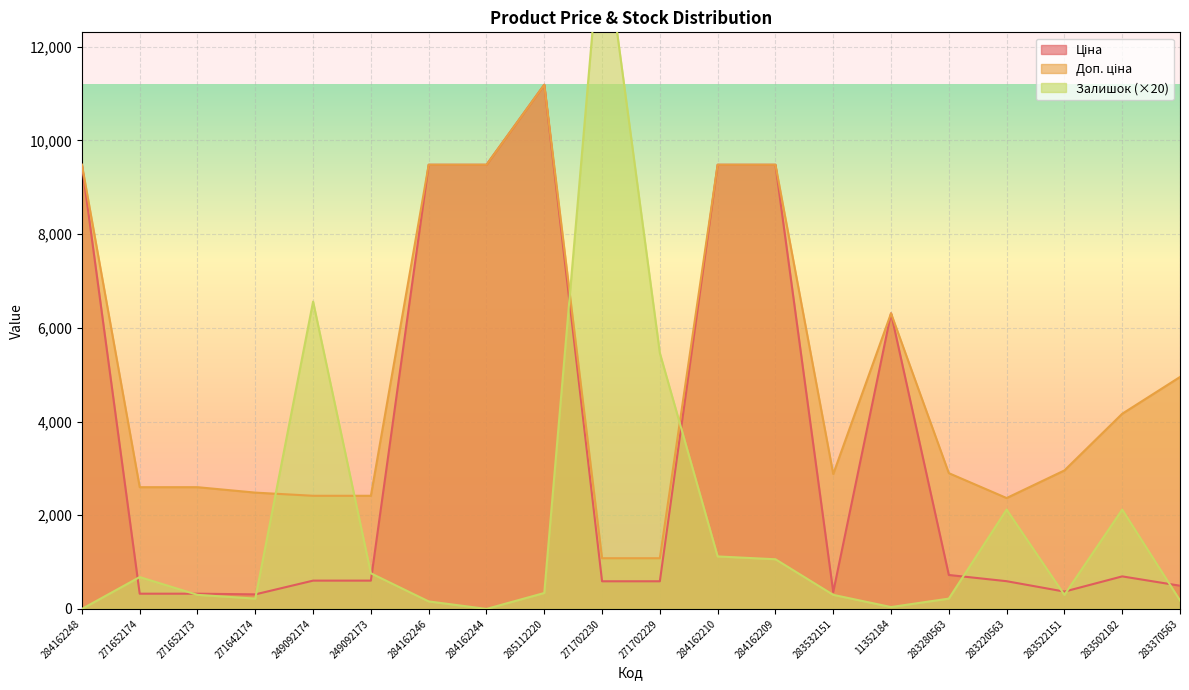

How many data points does each series have?

20